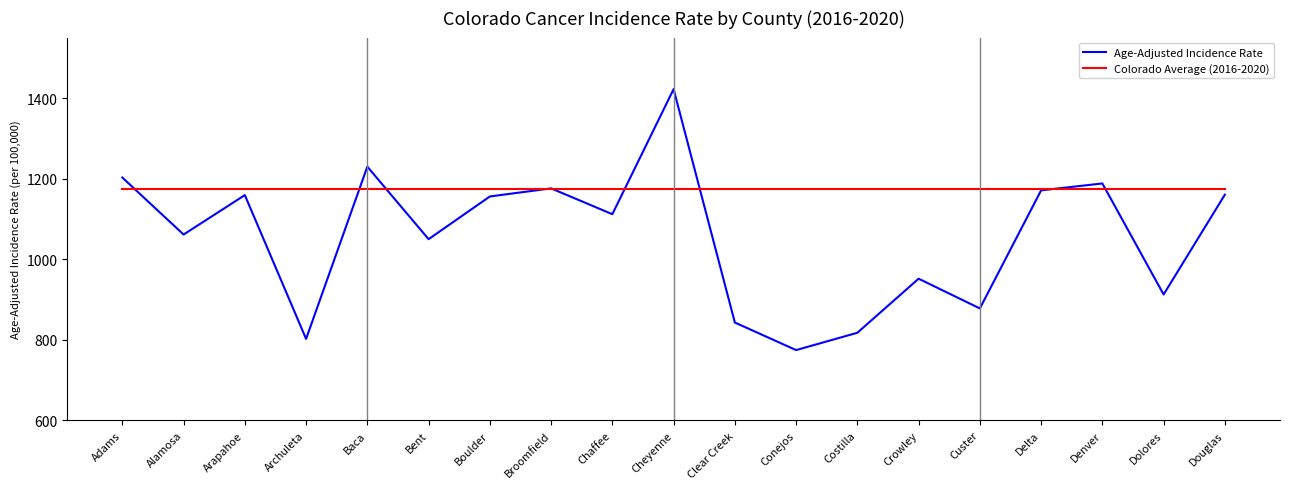

Which series has the widest spread of values?

Age-Adjusted Incidence Rate